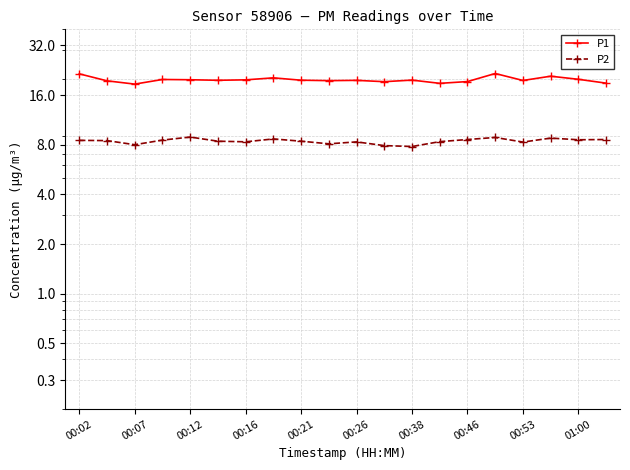

What is the difference between the maximum and minimum values in the P2 series?

1.1